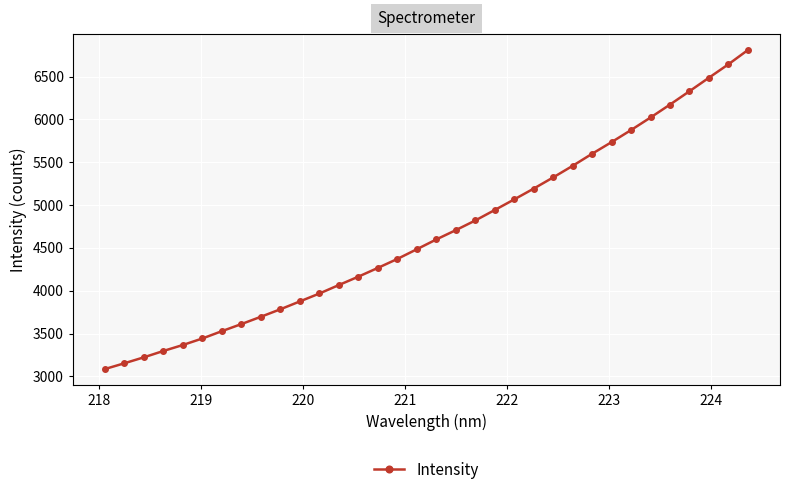

What is the value of the 17th point from the left?

4484.1